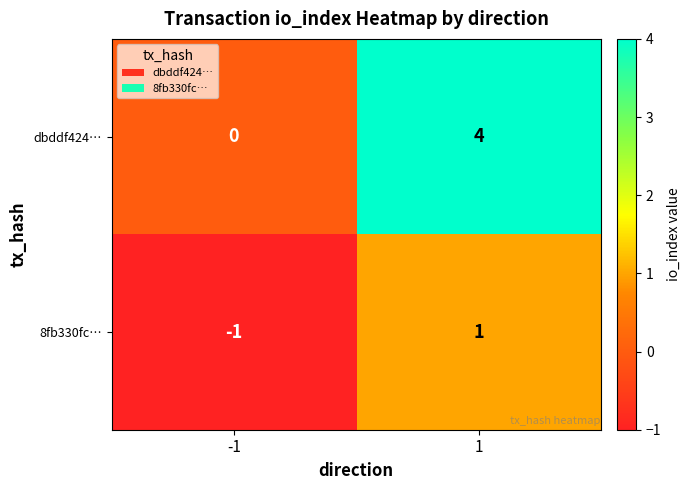

Which category has the lowest value across all series?

-1